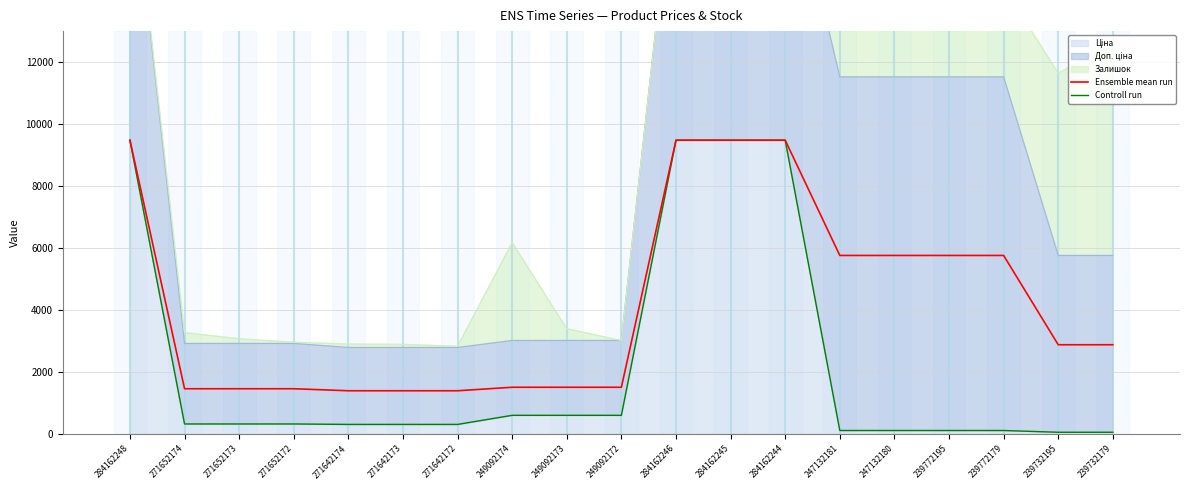

True or false: Controll run has more than 0 interior local peaks.

False